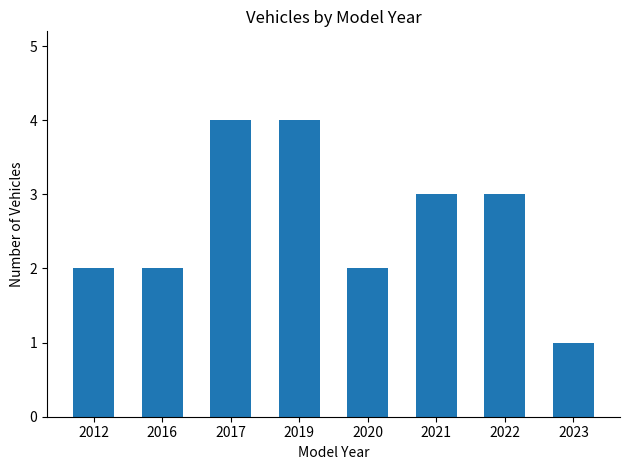

What value does the data have at 2023?

1